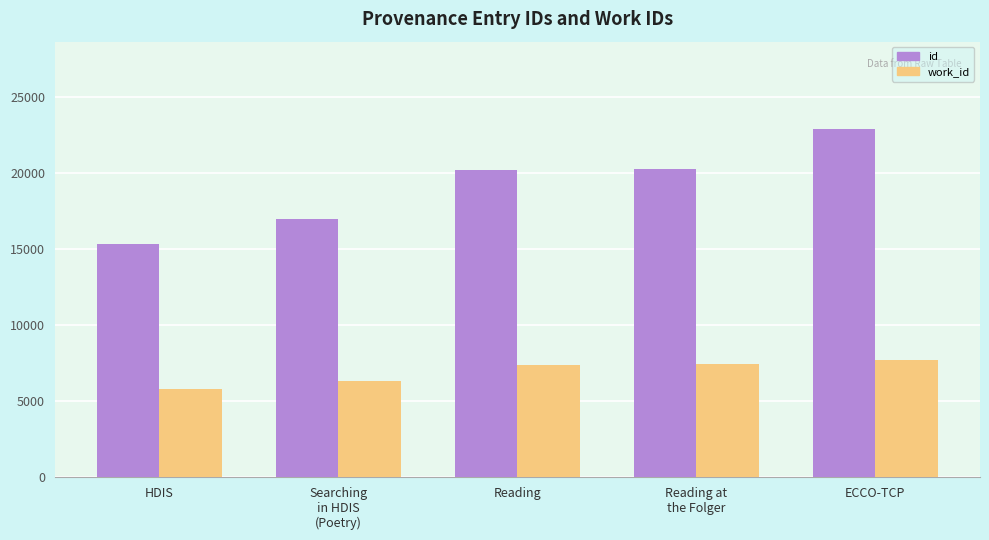

At which category is the sum across all series the highest?

ECCO-TCP